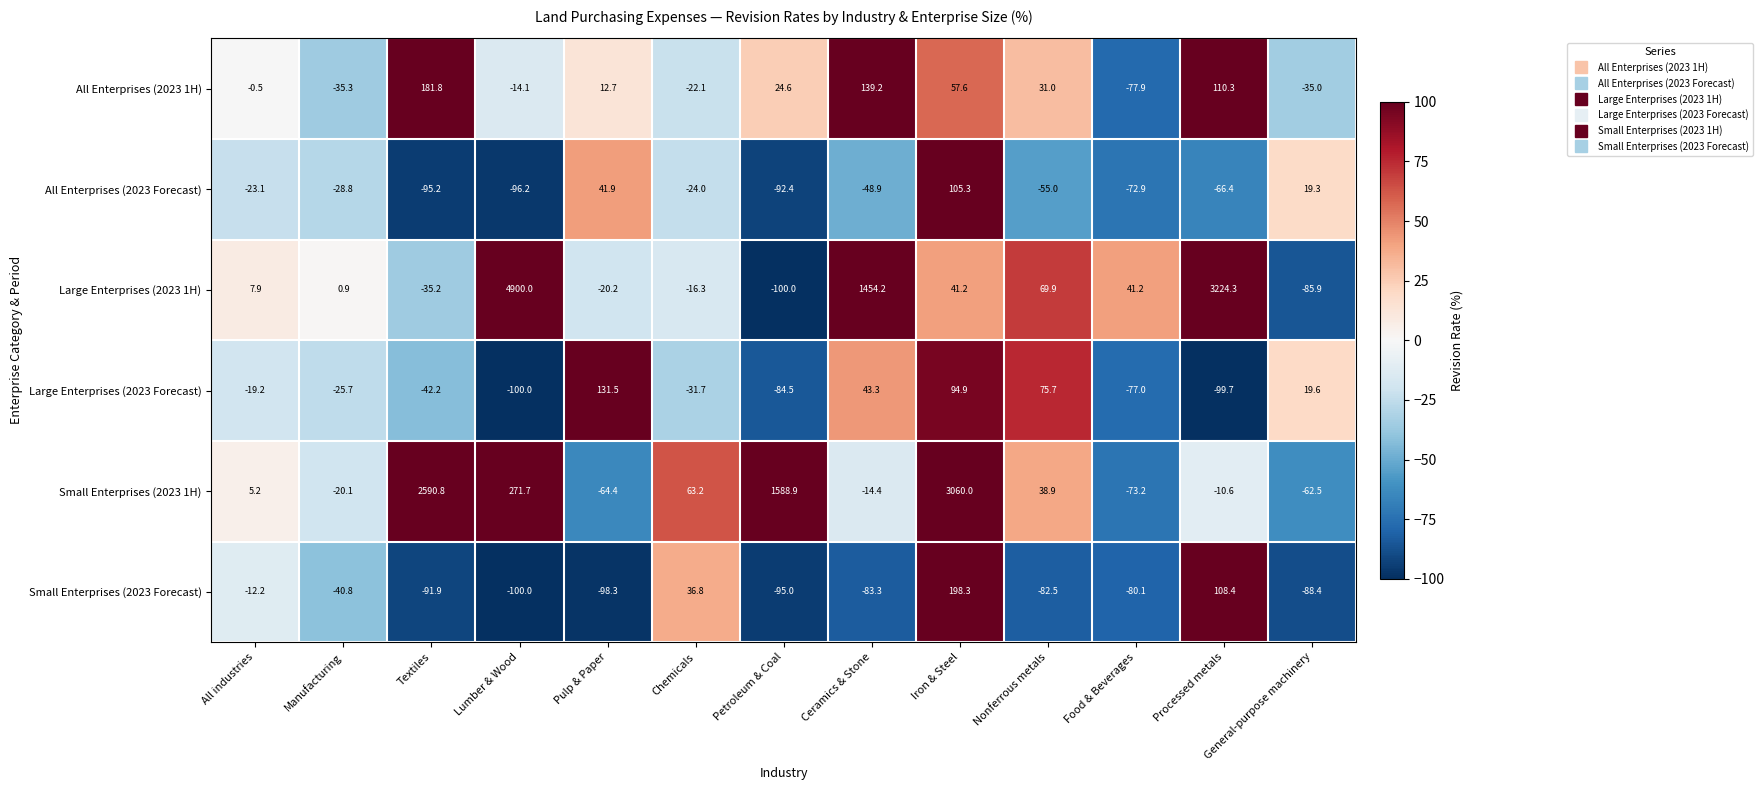

How many data points does each series have?

13